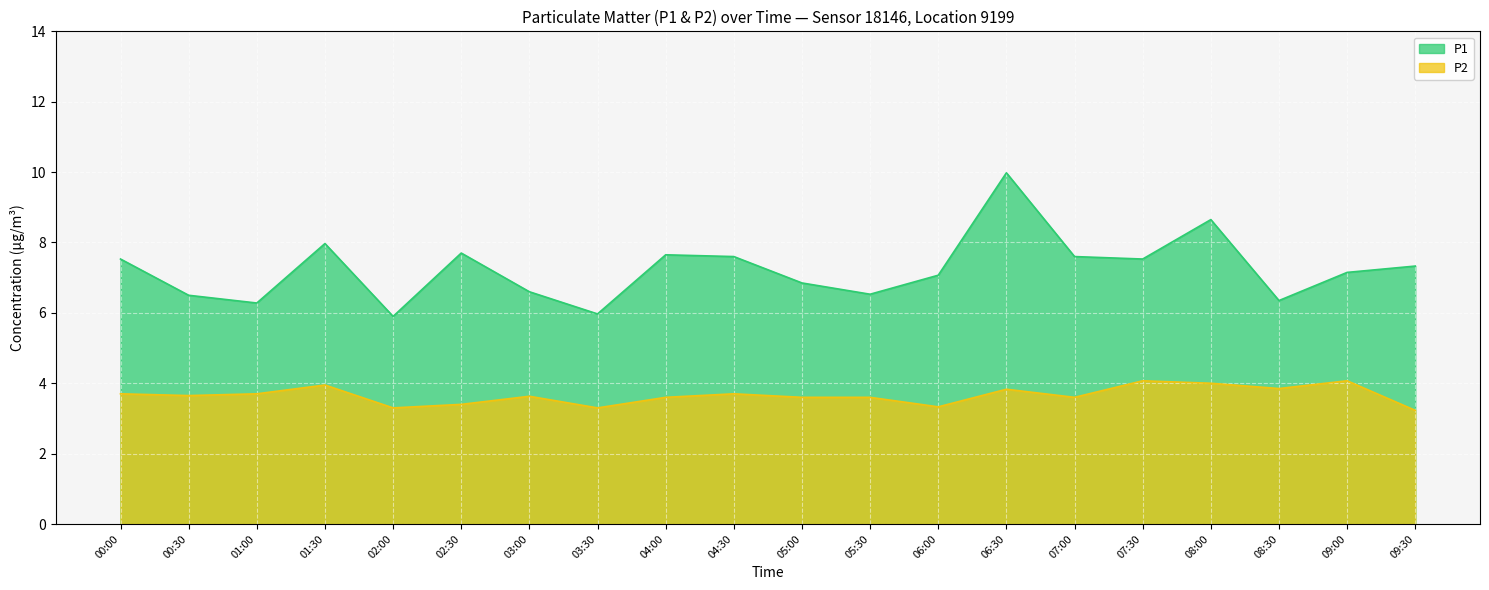

Reading left to right, what are all the values shown in this chart?

P1: 00:00=7.5	00:30=6.5	01:00=6.3	01:30=8.0	02:00=5.9	02:30=7.7	03:00=6.6	03:30=6.0	04:00=7.7	04:30=7.6	05:00=6.8	05:30=6.5	06:00=7.1	06:30=10.0	07:00=7.6	07:30=7.5	08:00=8.7	08:30=6.3	09:00=7.2	09:30=7.3
P2: 00:00=3.7	00:30=3.6	01:00=3.7	01:30=4.0	02:00=3.3	02:30=3.4	03:00=3.6	03:30=3.3	04:00=3.6	04:30=3.7	05:00=3.6	05:30=3.6	06:00=3.3	06:30=3.8	07:00=3.6	07:30=4.1	08:00=4.0	08:30=3.9	09:00=4.1	09:30=3.2